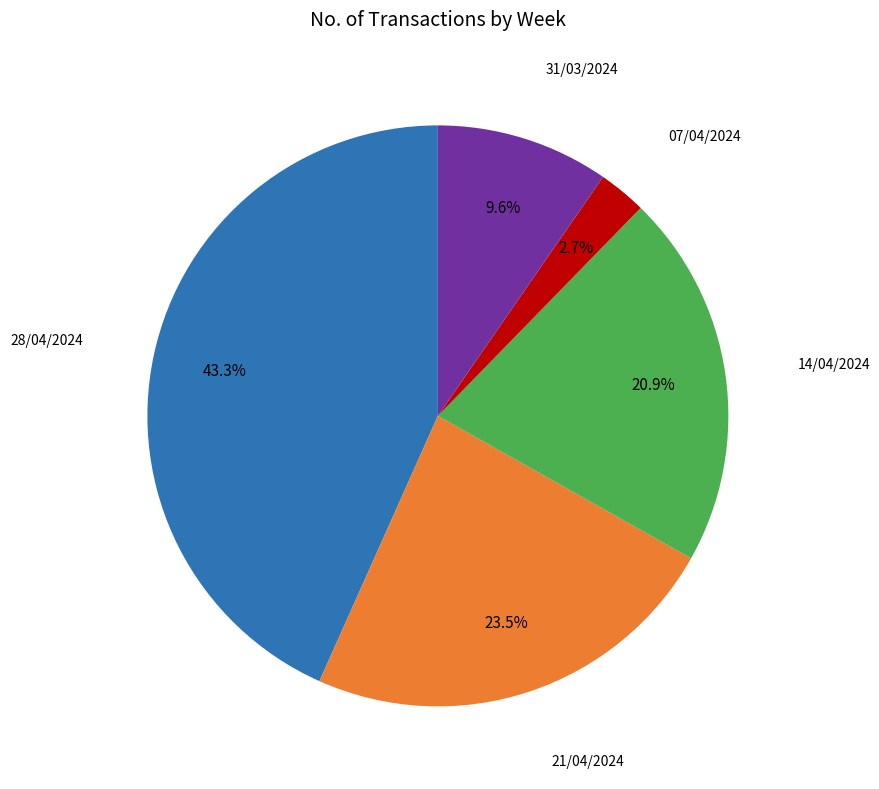

Is there any slice that represents more than half of the pie?

No